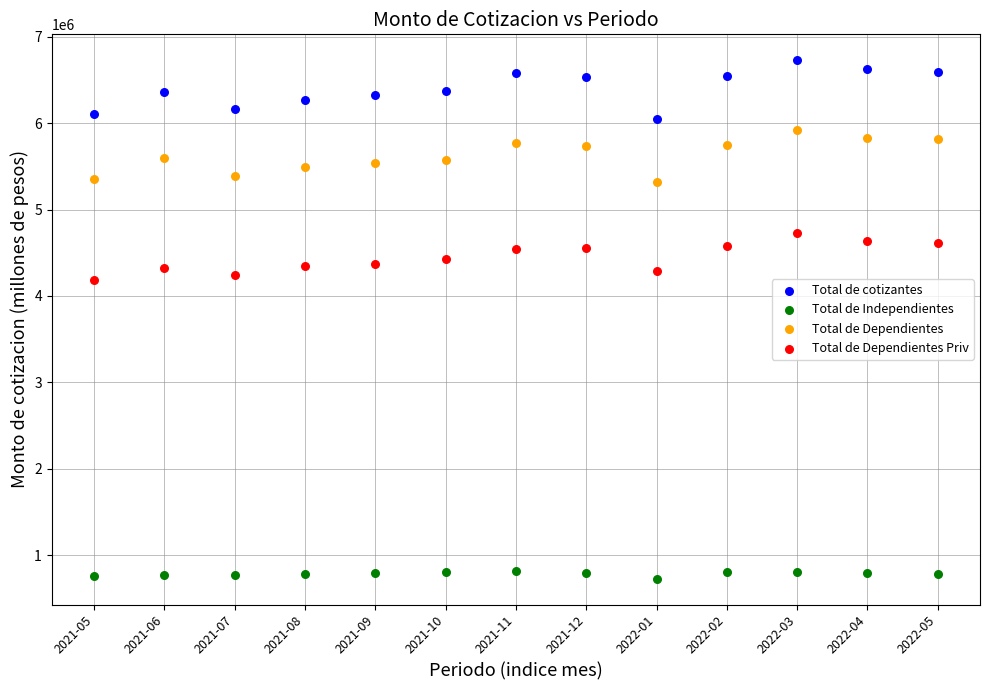

Which series has the widest spread of Y values?

Total de cotizantes